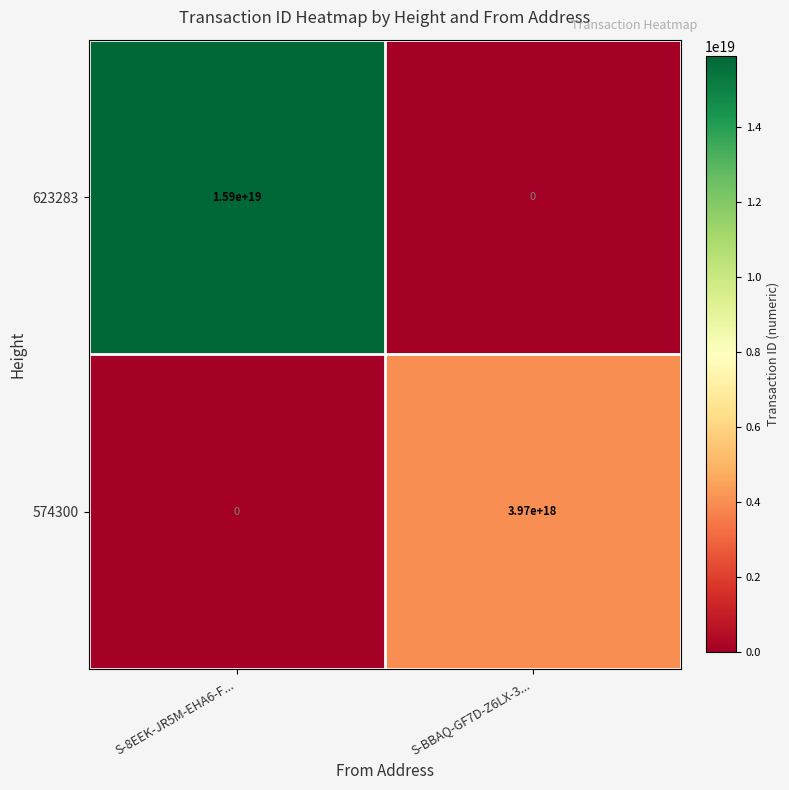

Rank the series by their average value, from highest to lowest.

623283, 574300